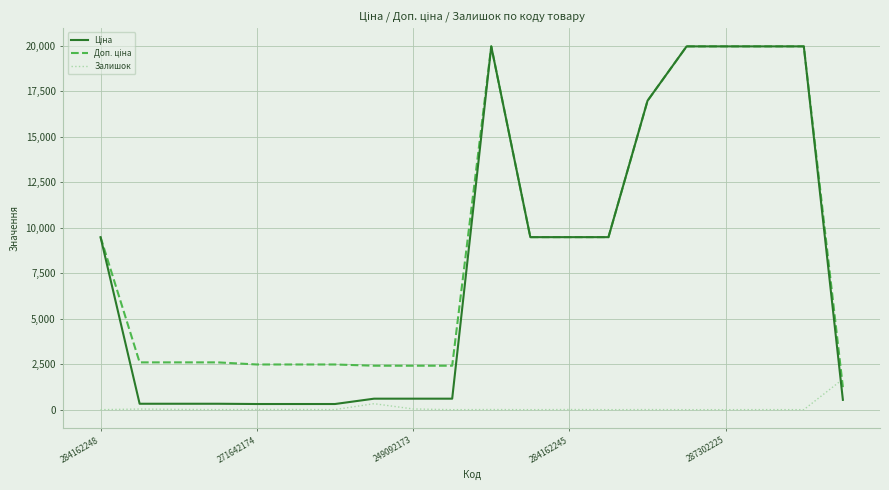

What is the highest value of the Залишок series?

1677.0